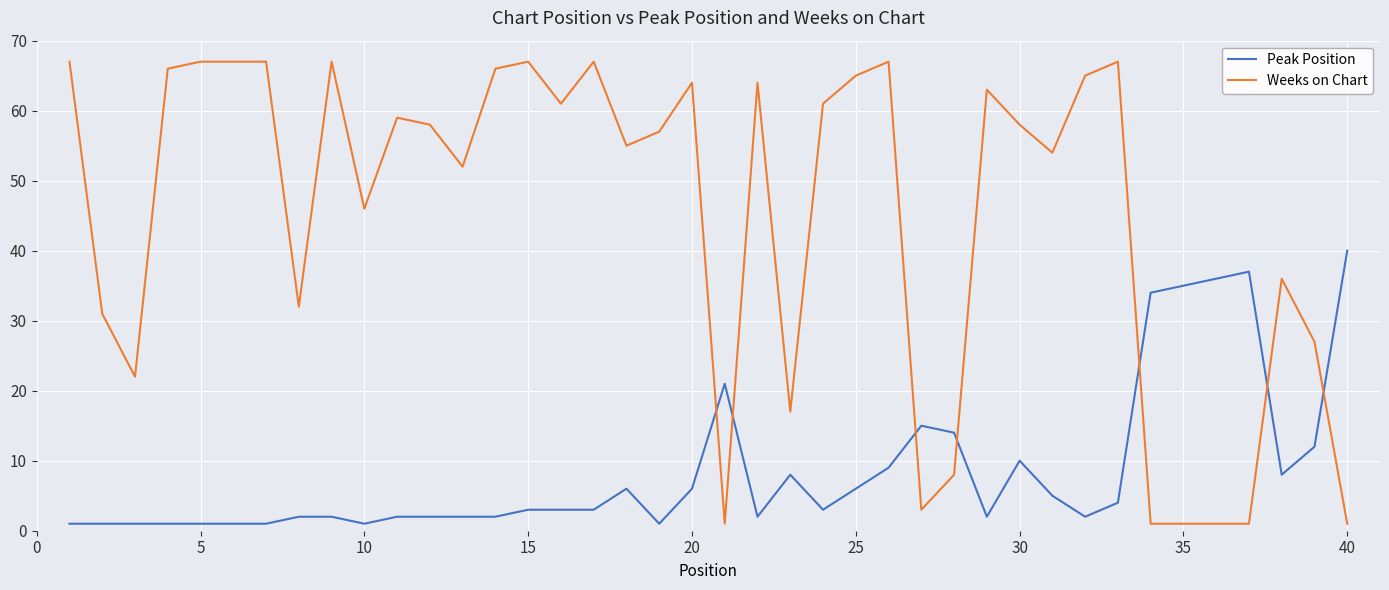

What is the highest value of the Peak Position series?

40